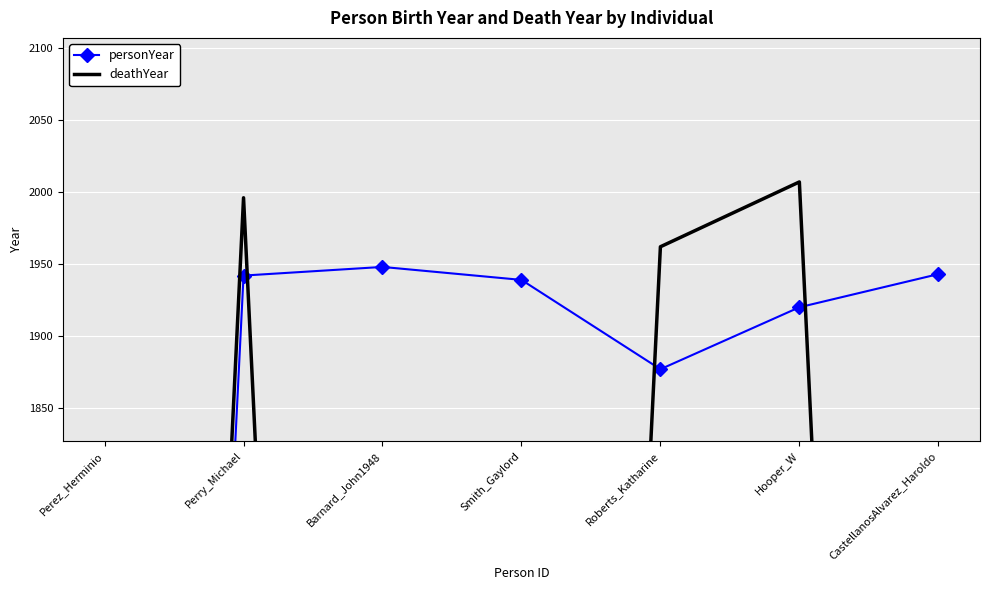

How many distinct data groups are displayed?

2